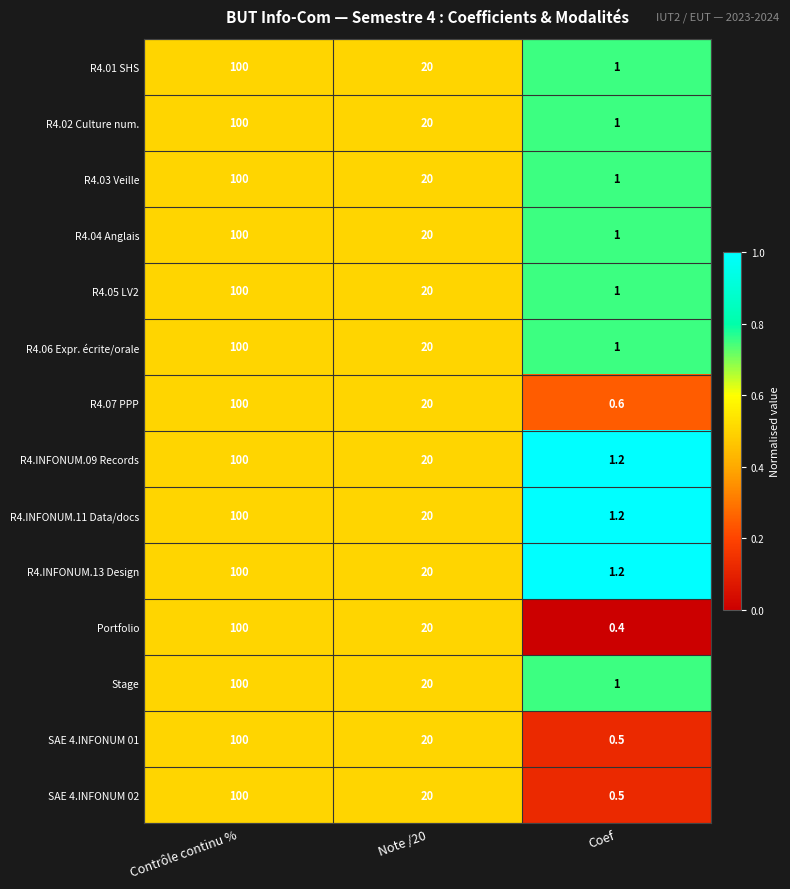

The value of R4.06 Expr. écrite/orale at Contrôle continu % is 66.3. True or false?

False